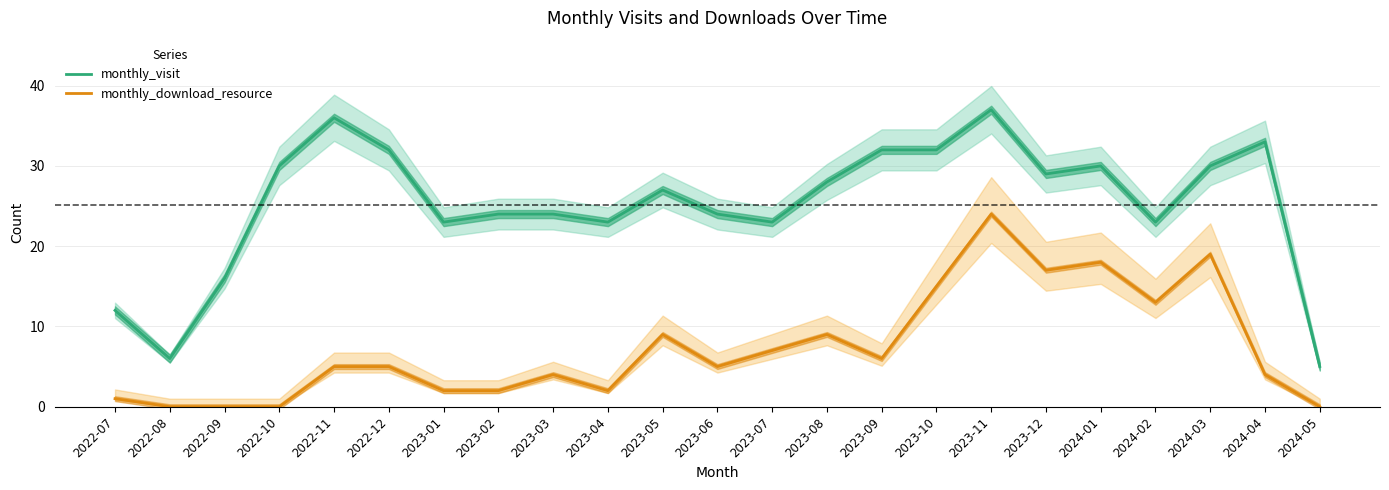

At how many categories does at least one series exceed 20?

19